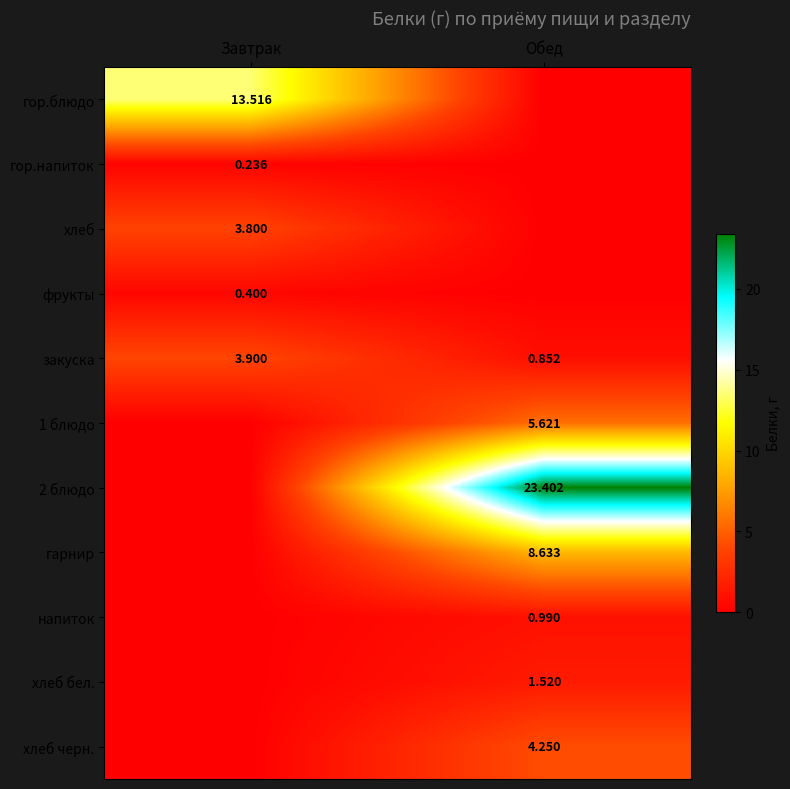

What is the sum of the закуска values at Завтрак and Обед?

4.8